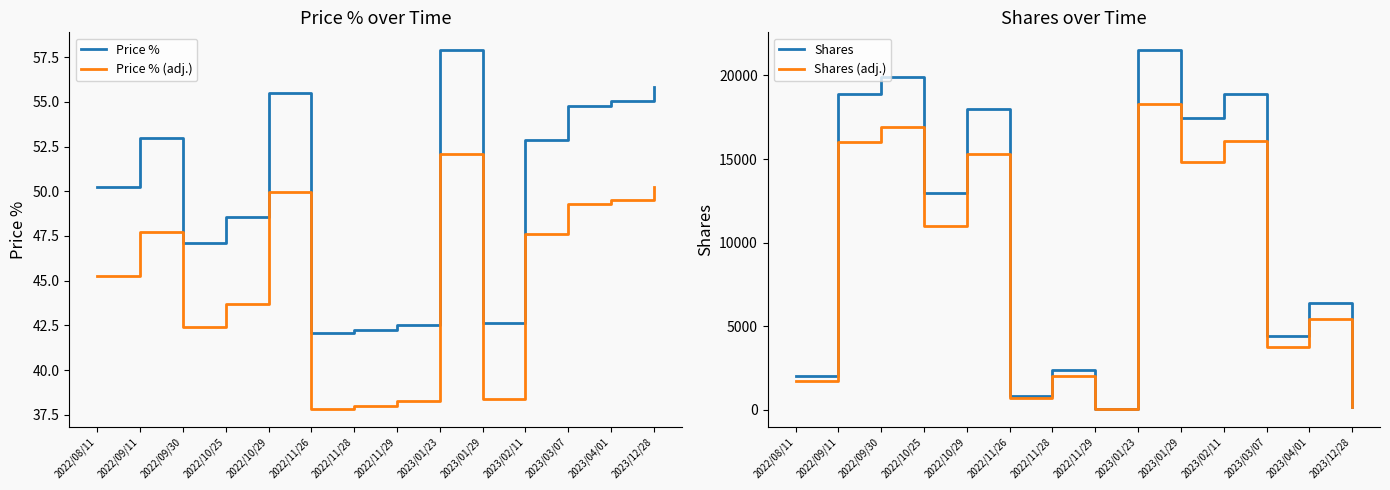

What position from the left is 2022/11/29?

8